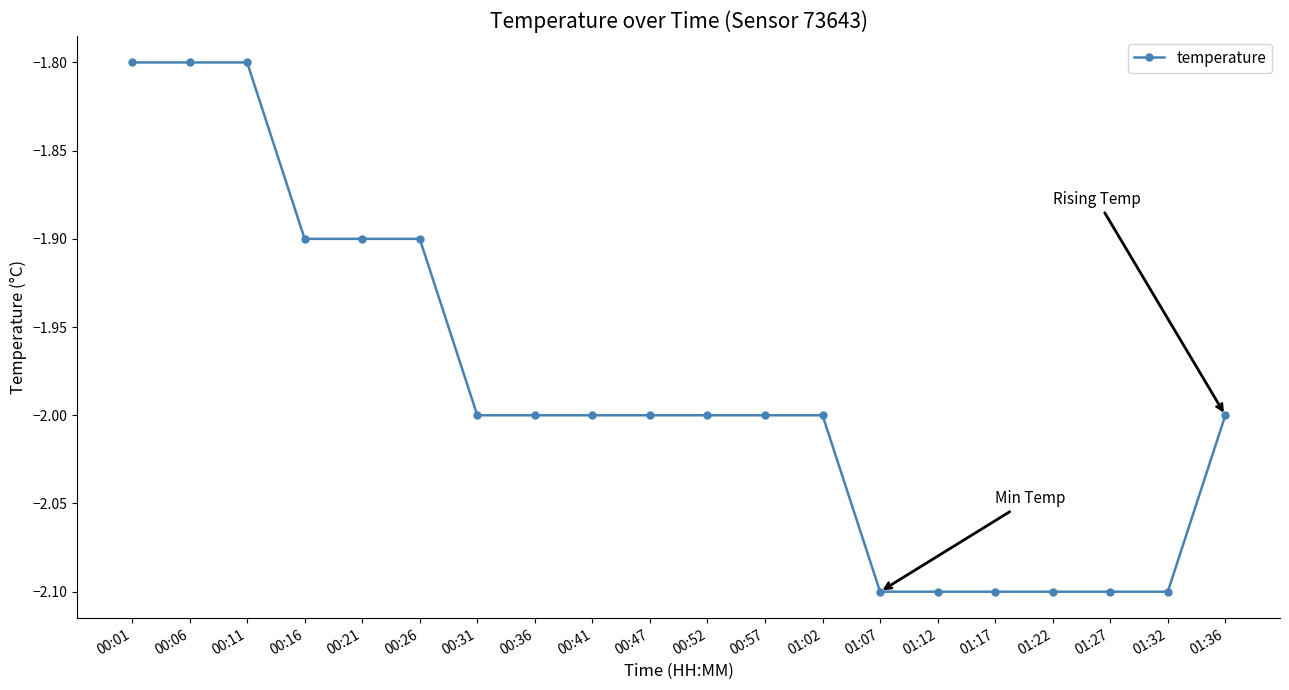

What is the minimum value shown in the chart?

-2.1